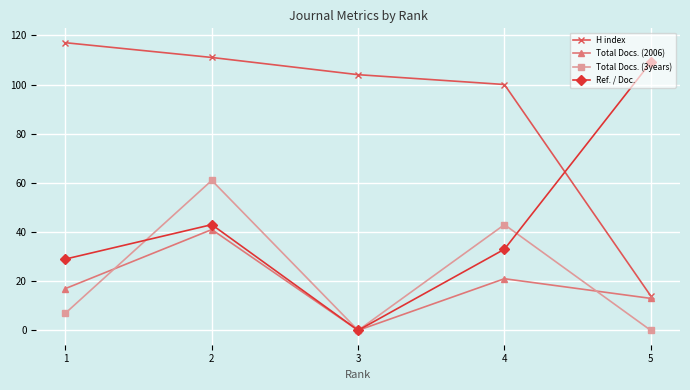

What is the total value across all series at 5?

136